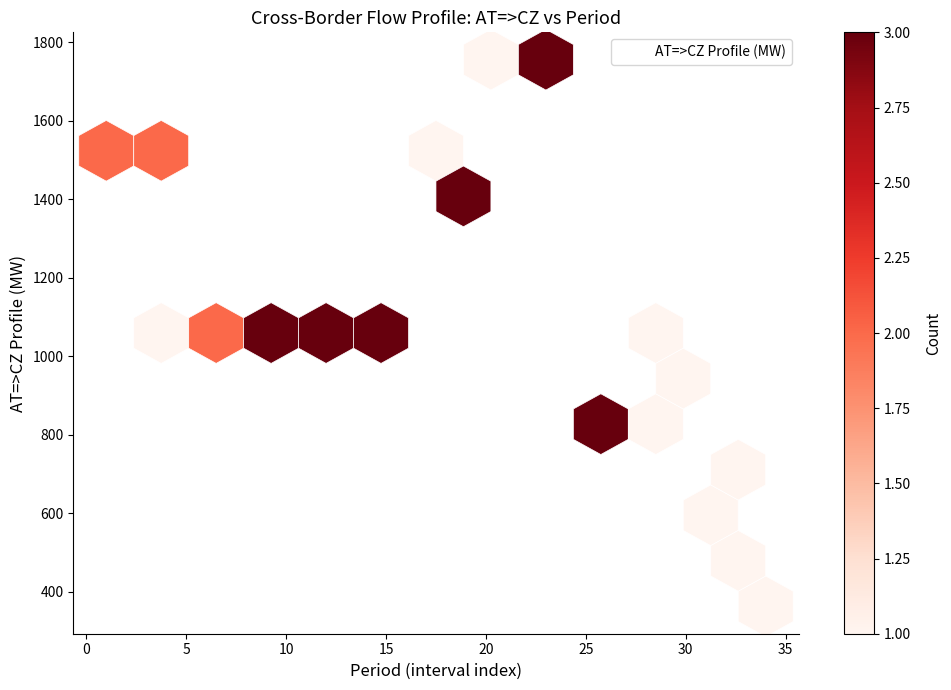

What is the range of Y values (max minus min)?

1393.0